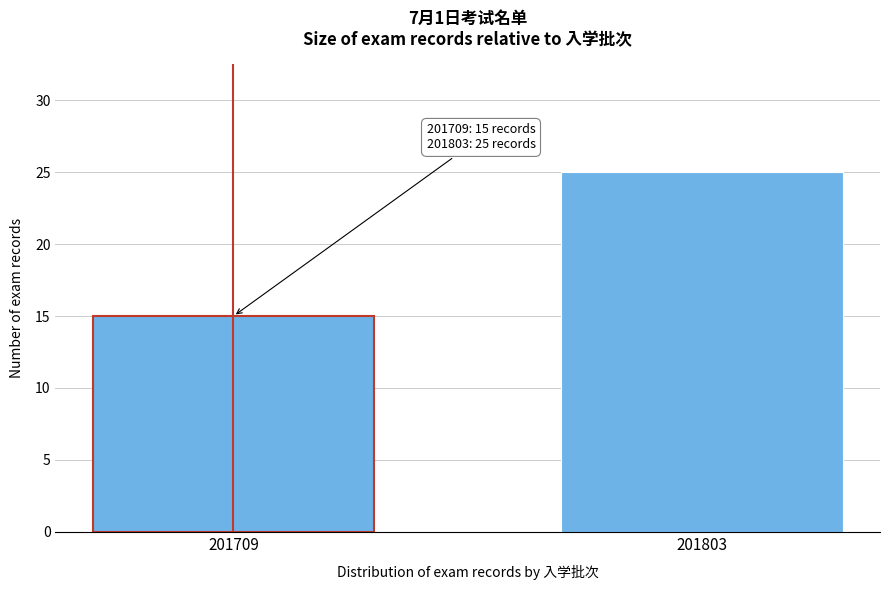

Reading left to right, extract all data points from this chart.

15	25